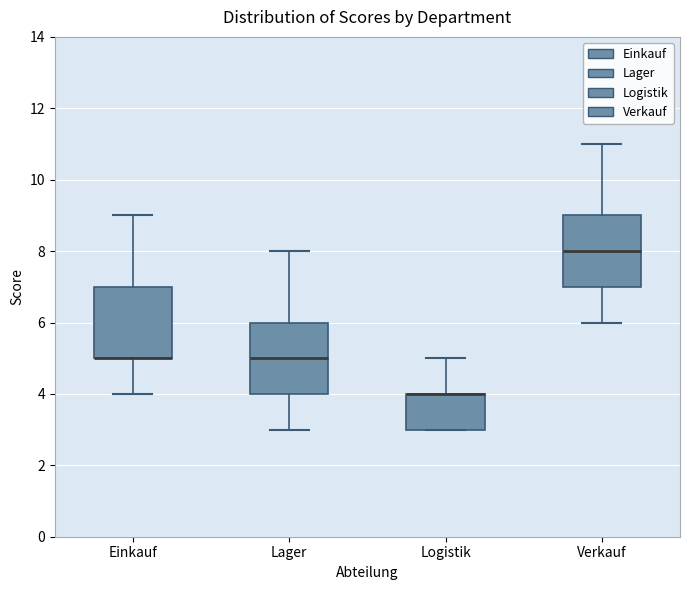

Reading left to right, read every box against the y-axis: the position of its median line, the range the box covers, and the ends of its whiskers. The values are not printed on the chart, so give them approximately, as read against the axis.

Einkauf: median 5 (drawn on the box's lower edge), box 5 to 7, whiskers 4 to 9
Lager: median 5, box 4 to 6, whiskers 3 to 8
Logistik: median 4 (drawn on the box's upper edge), box 3 to 4, whiskers 3 to 5
Verkauf: median 8, box 7 to 9, whiskers 6 to 11